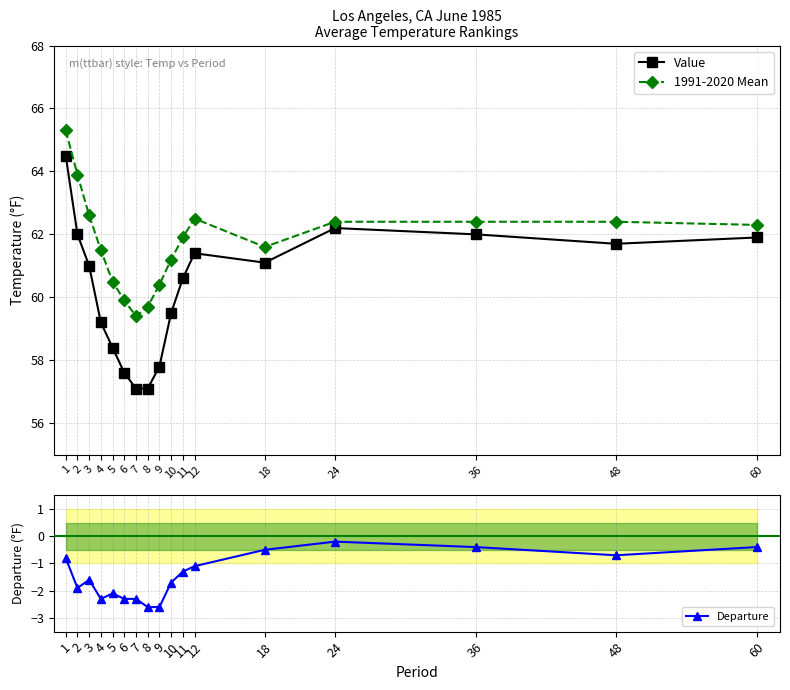

At 36, list the series in order from largest to smallest.

1991-2020 Mean, Value, Departure